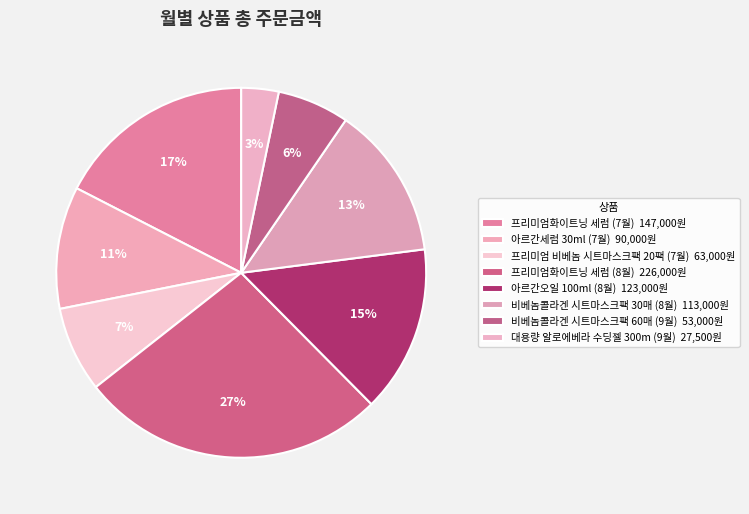

How many segments does this pie chart have?

8